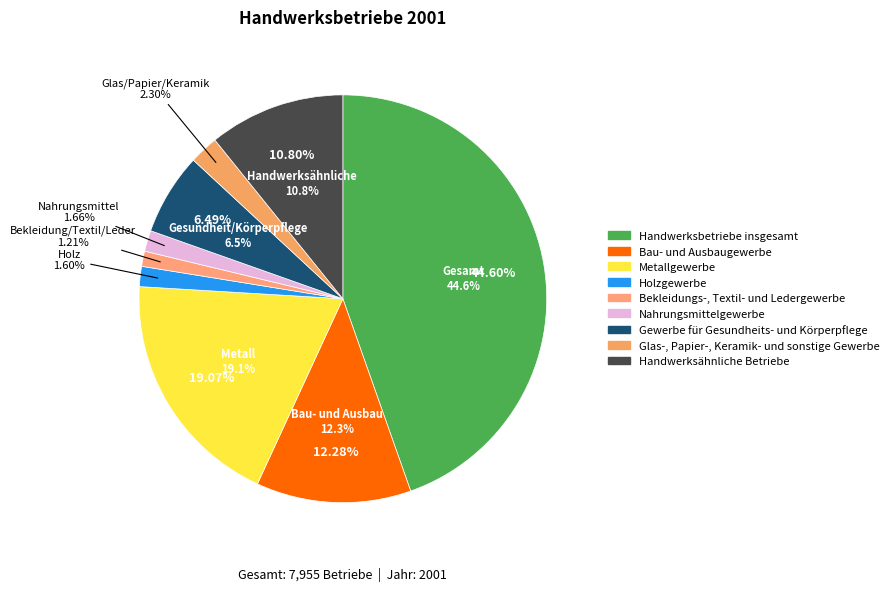

What percentage do Metallgewerbe and Gewerbe für Gesundheits- und Körperpflege together represent?

25.6%